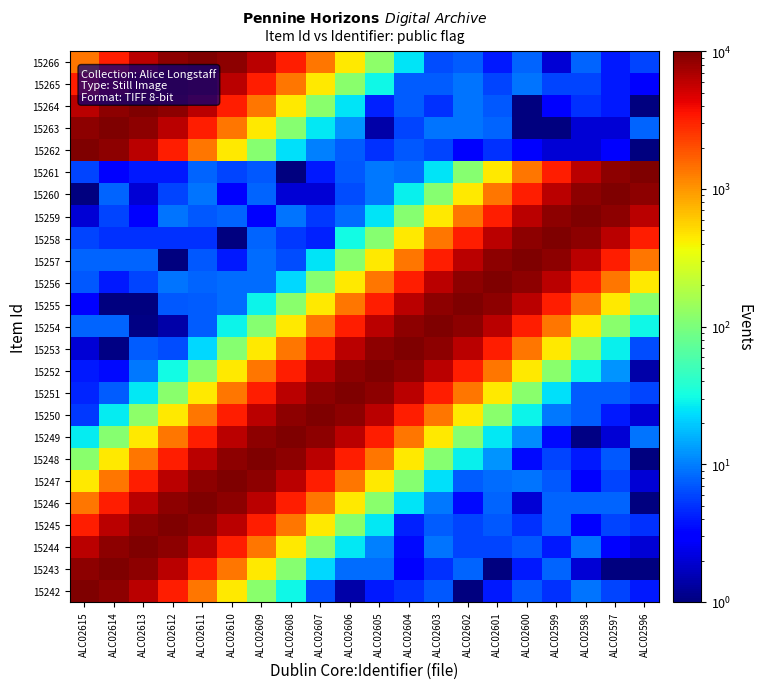

Which category has the highest value across all series?

ALC02615